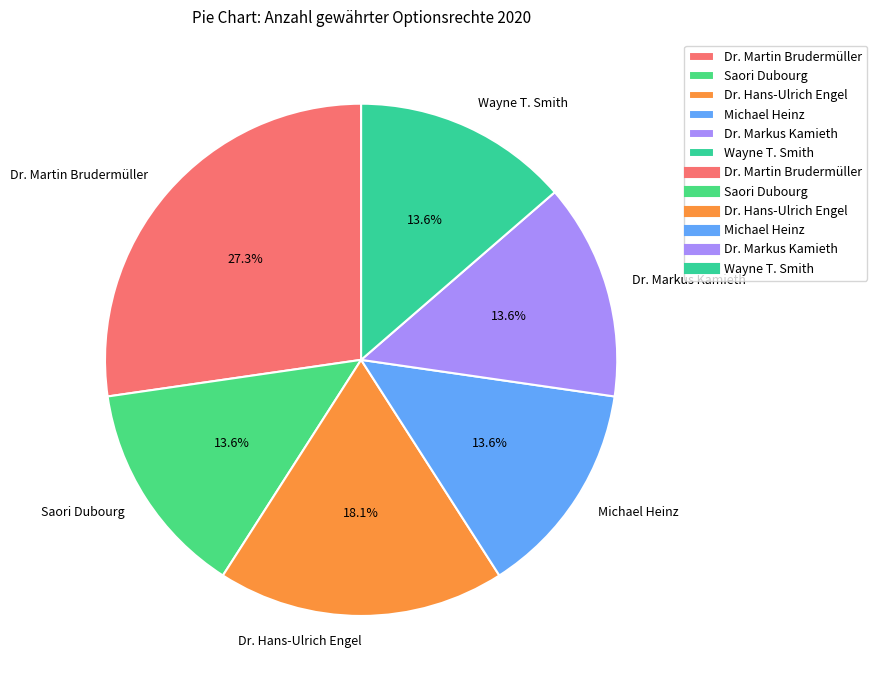

Is Wayne T. Smith the majority of the pie?

No